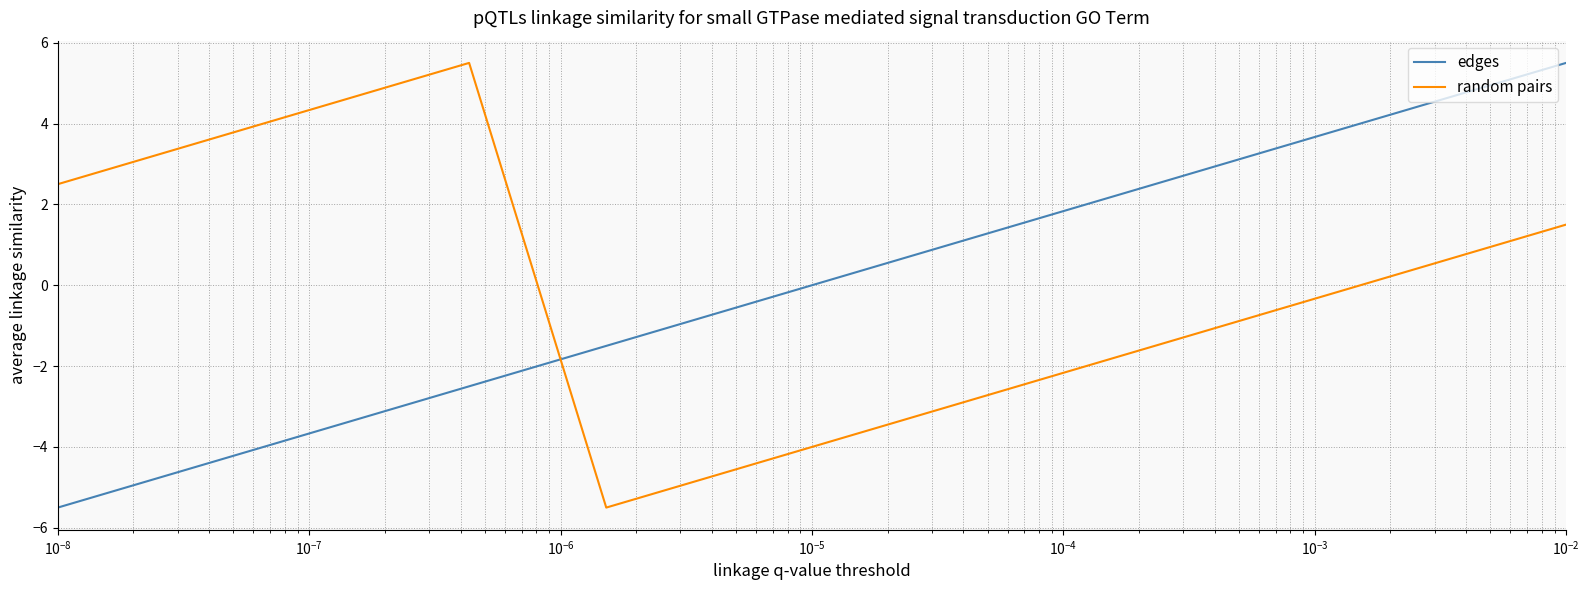

What is the difference between the maximum and minimum values in the random pairs series?

11.0